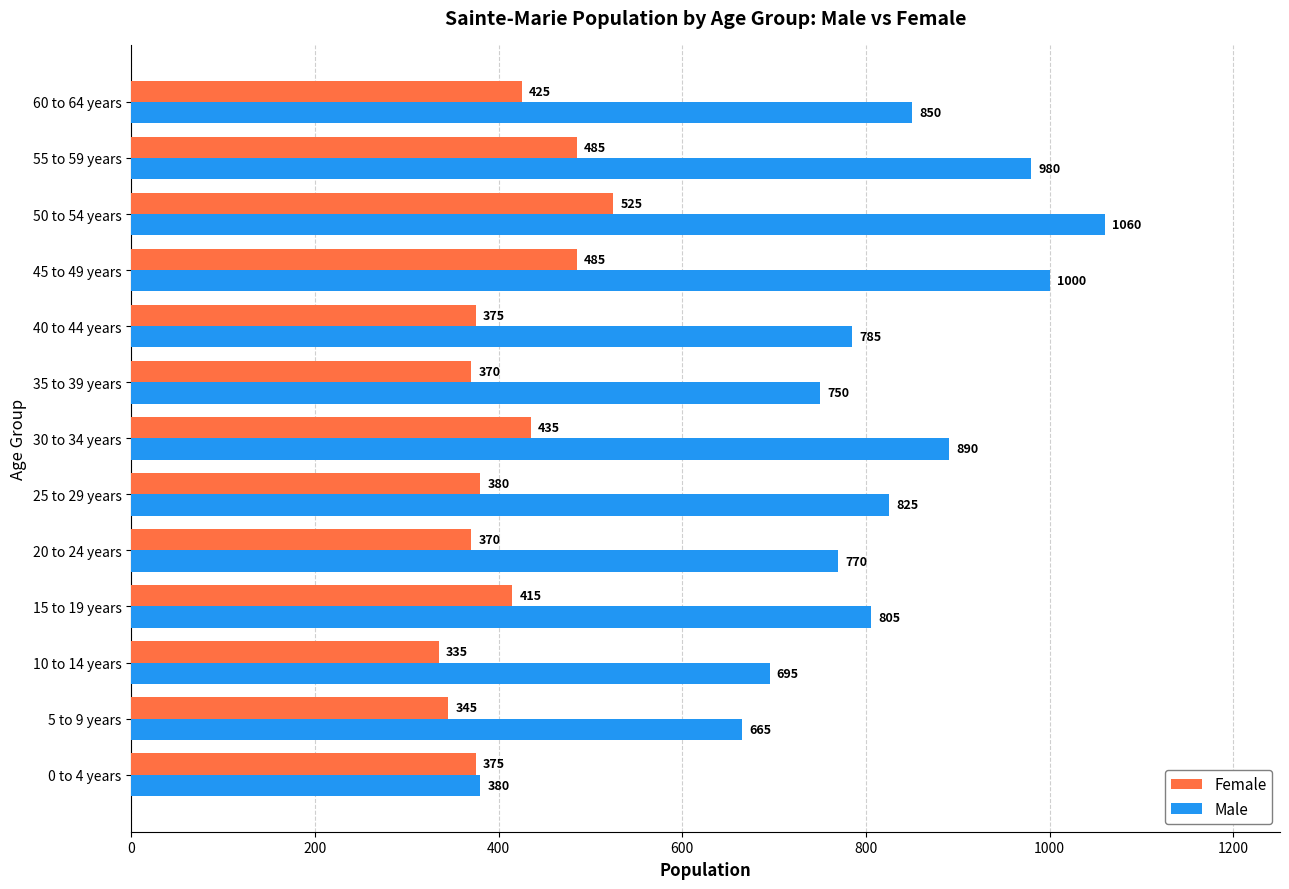

At which label does Female reach its peak?

50 to 54 years